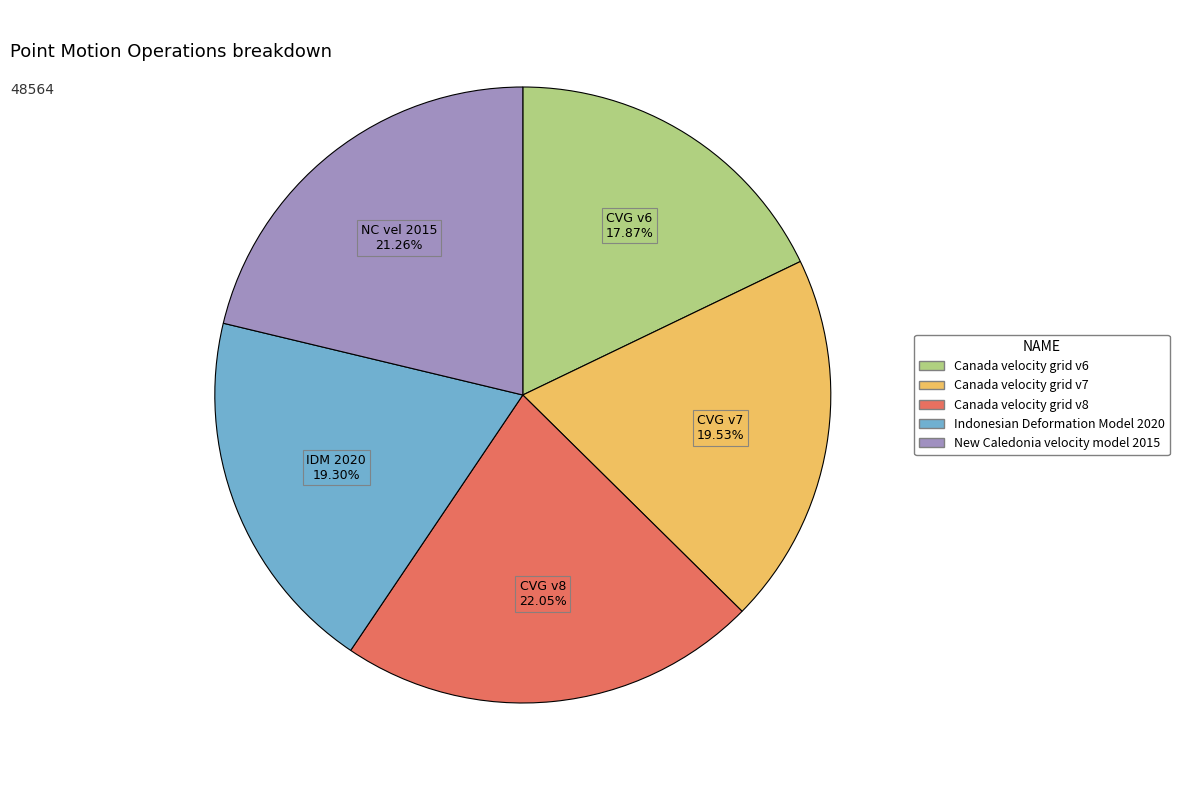

Which category has the biggest portion of the pie?

Canada velocity grid v8